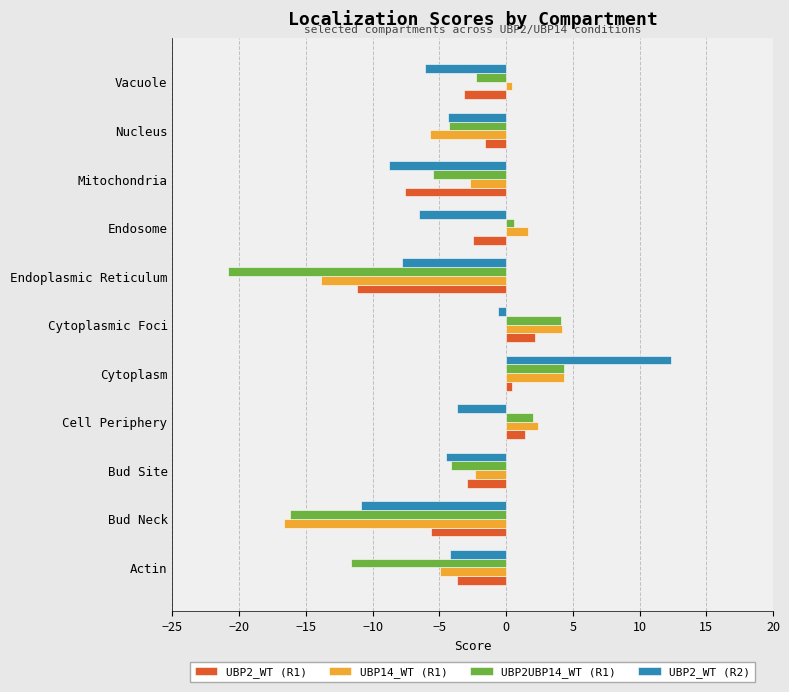

What is the difference between the second highest and minimum values in the UBP2_WT (R2) series?

10.3